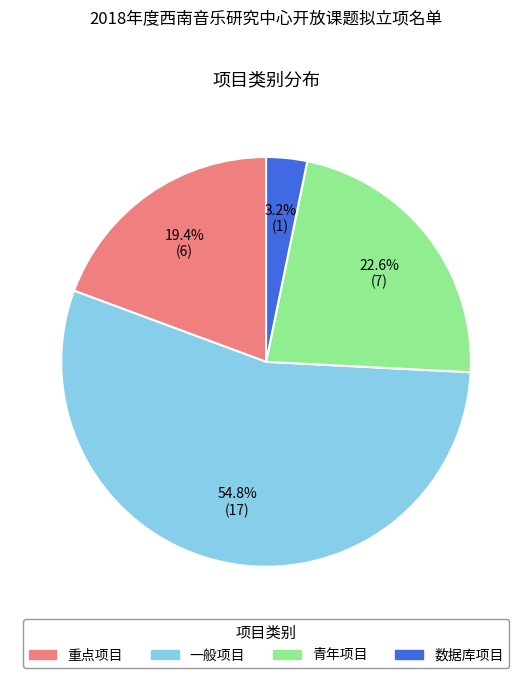

Which has a higher value, 一般项目 or 青年项目?

一般项目